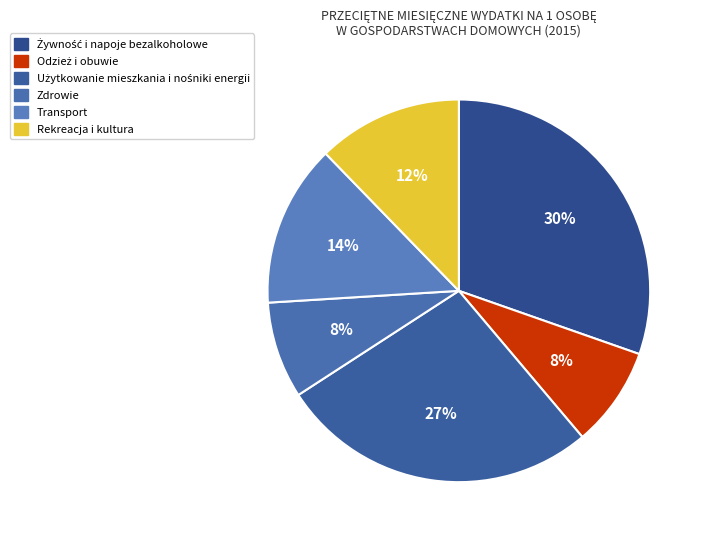

To the nearest percent, what is the average slice percentage?

17%